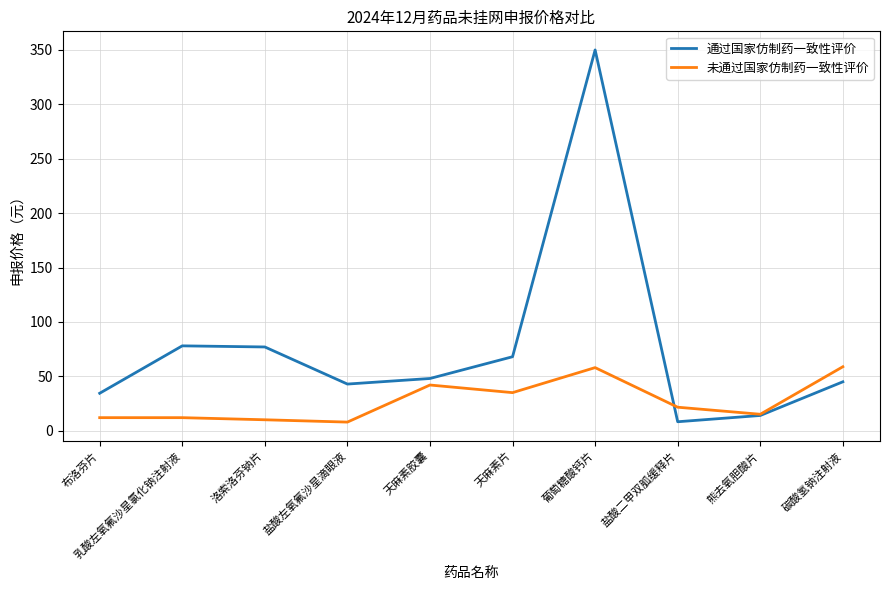

What is the spread (max minus min) of values at 洛索洛芬钠片?

66.9